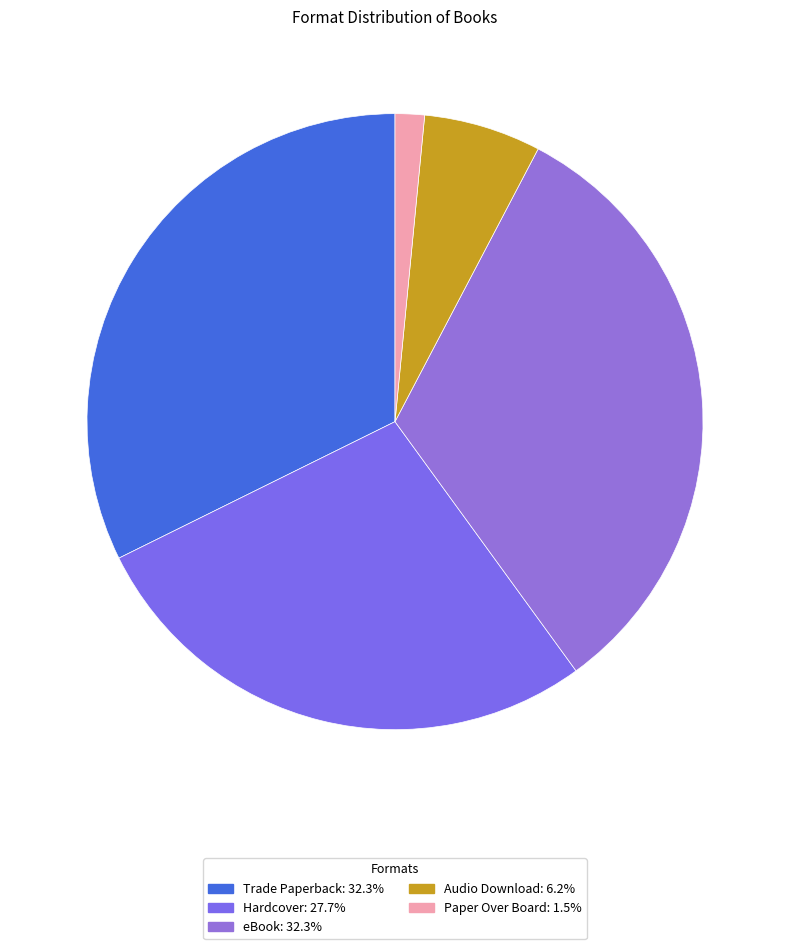

How many segments does this pie chart have?

5